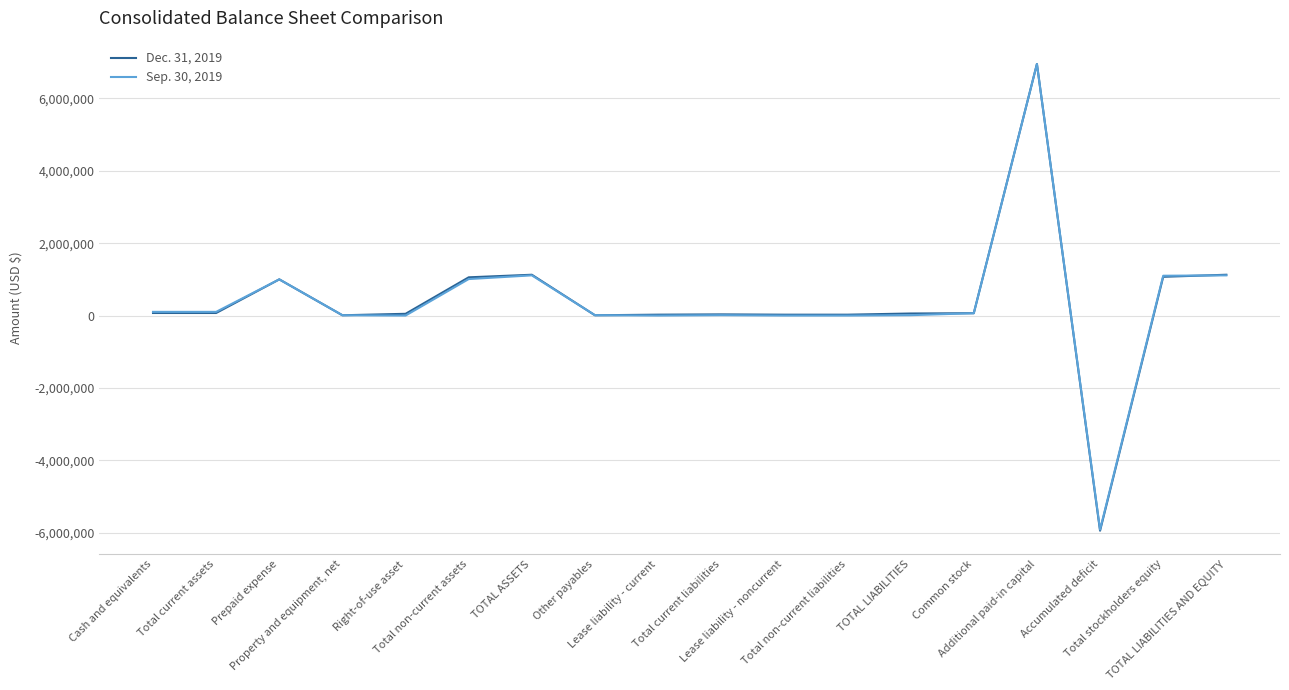

What is the maximum value shown in the chart?

6949717